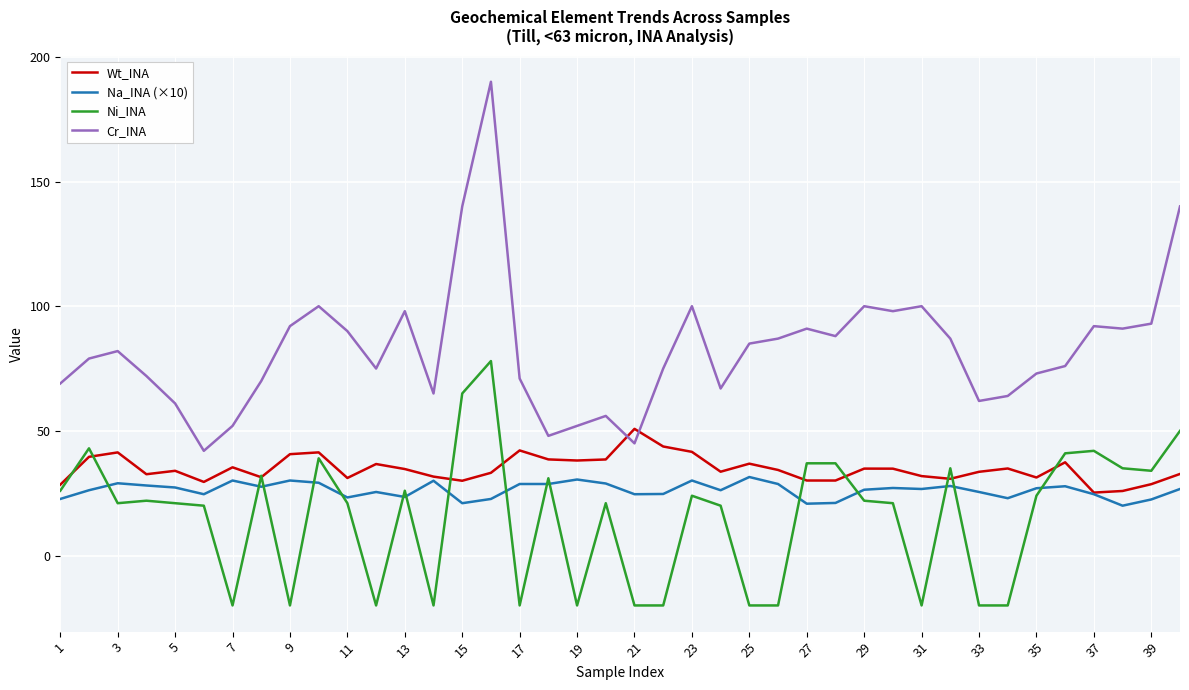

Which series ends up on top after the final intersection of Ni_INA and Wt_INA?

Ni_INA